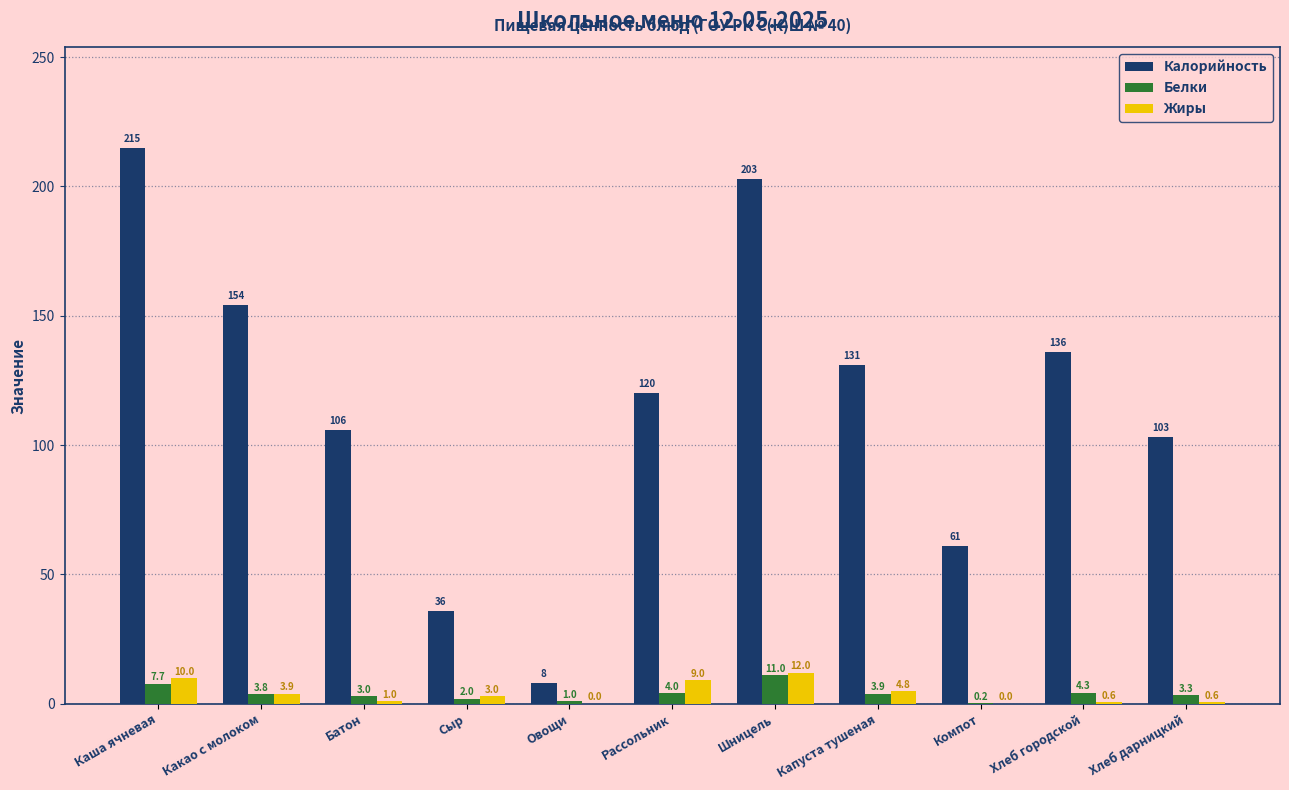

The Калорийность series shows 50.3 at Сыр. True or false?

False